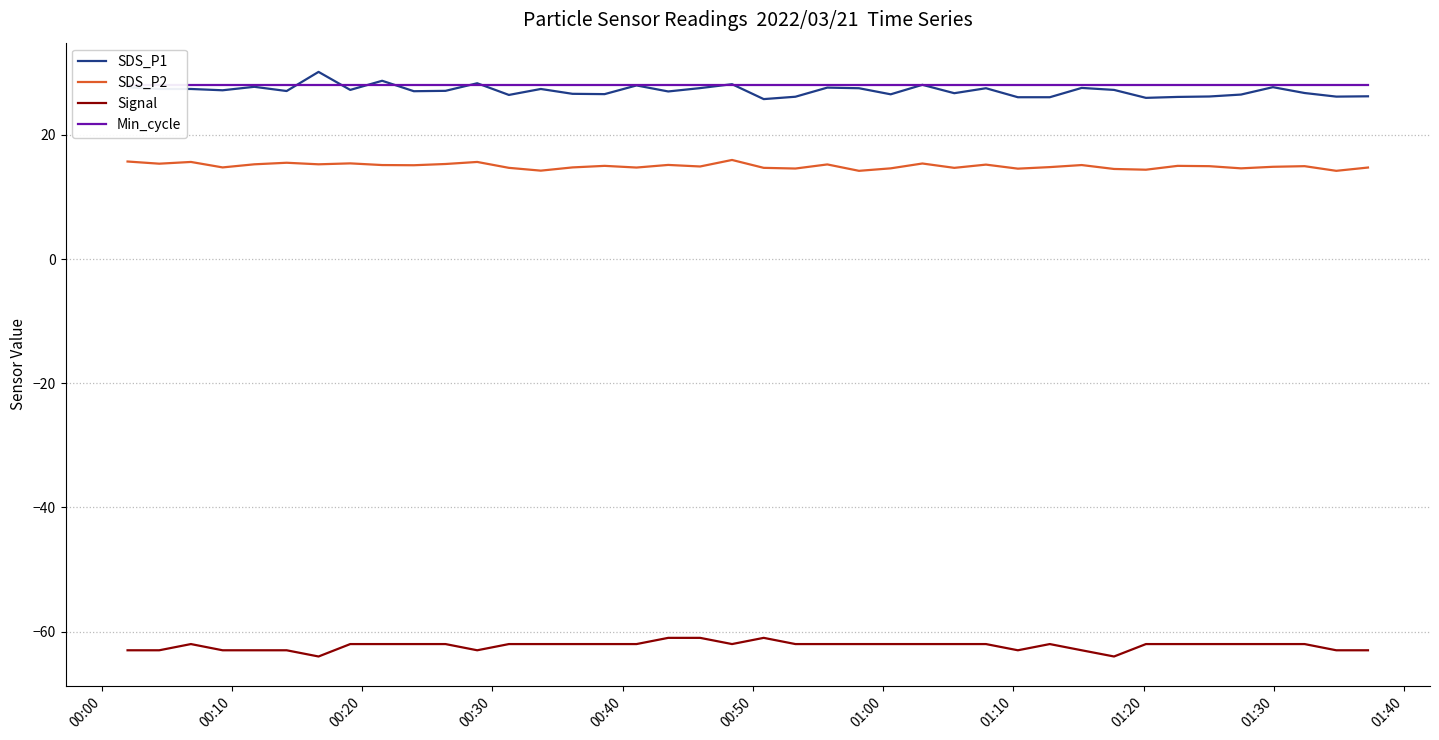

What are all the series names shown in the legend?

SDS_P1, SDS_P2, Signal, Min_cycle